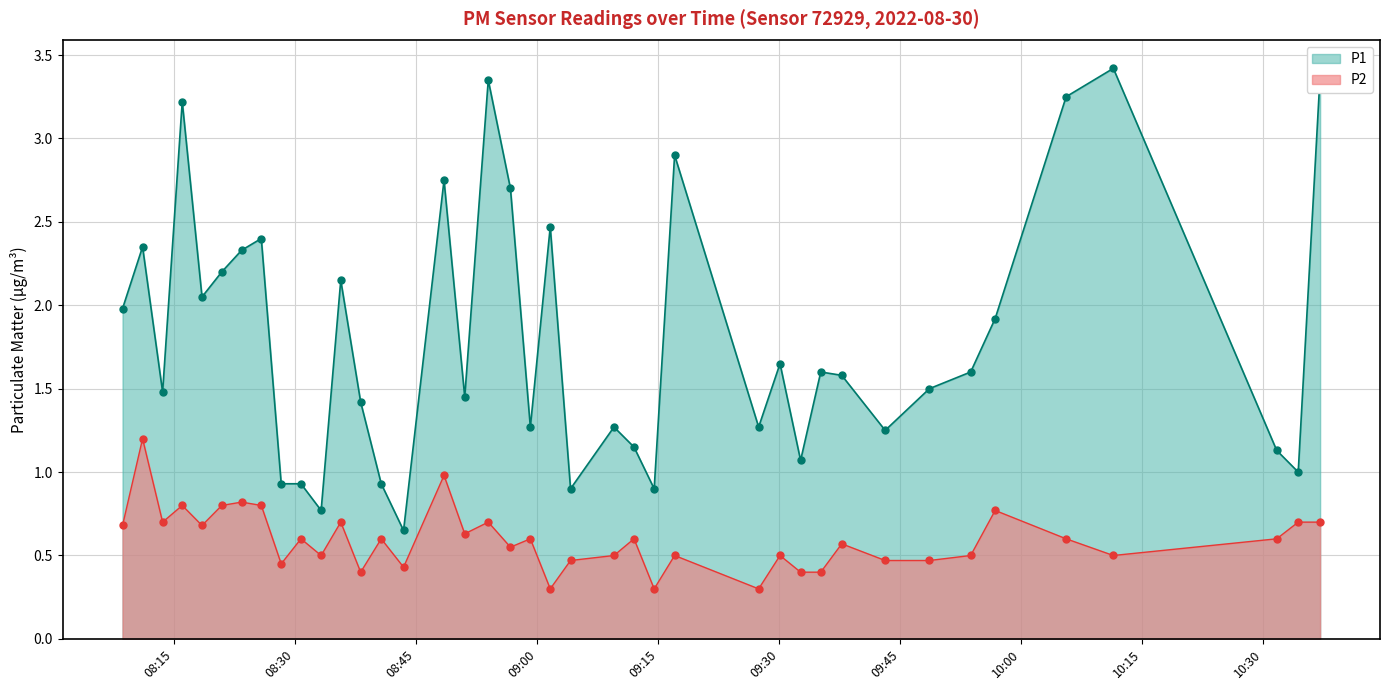

At which category is the sum across all series the highest?

2022-08-30T10:37:03